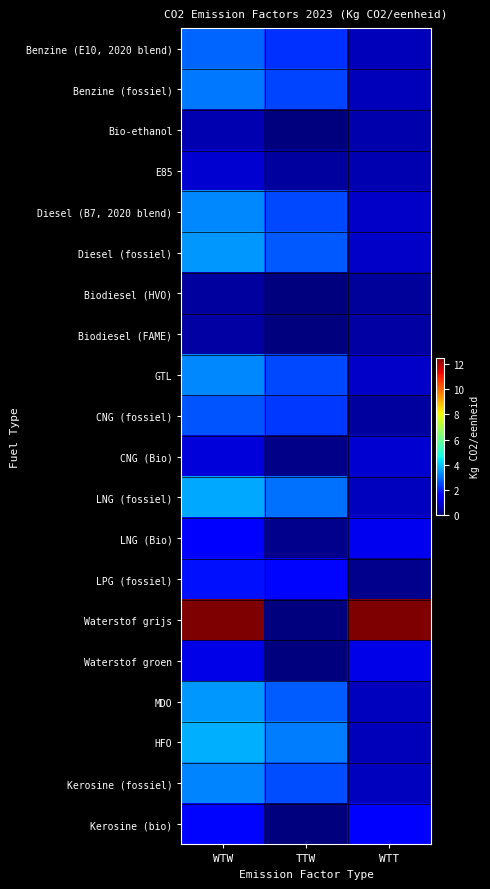

How many data points does each series have?

3